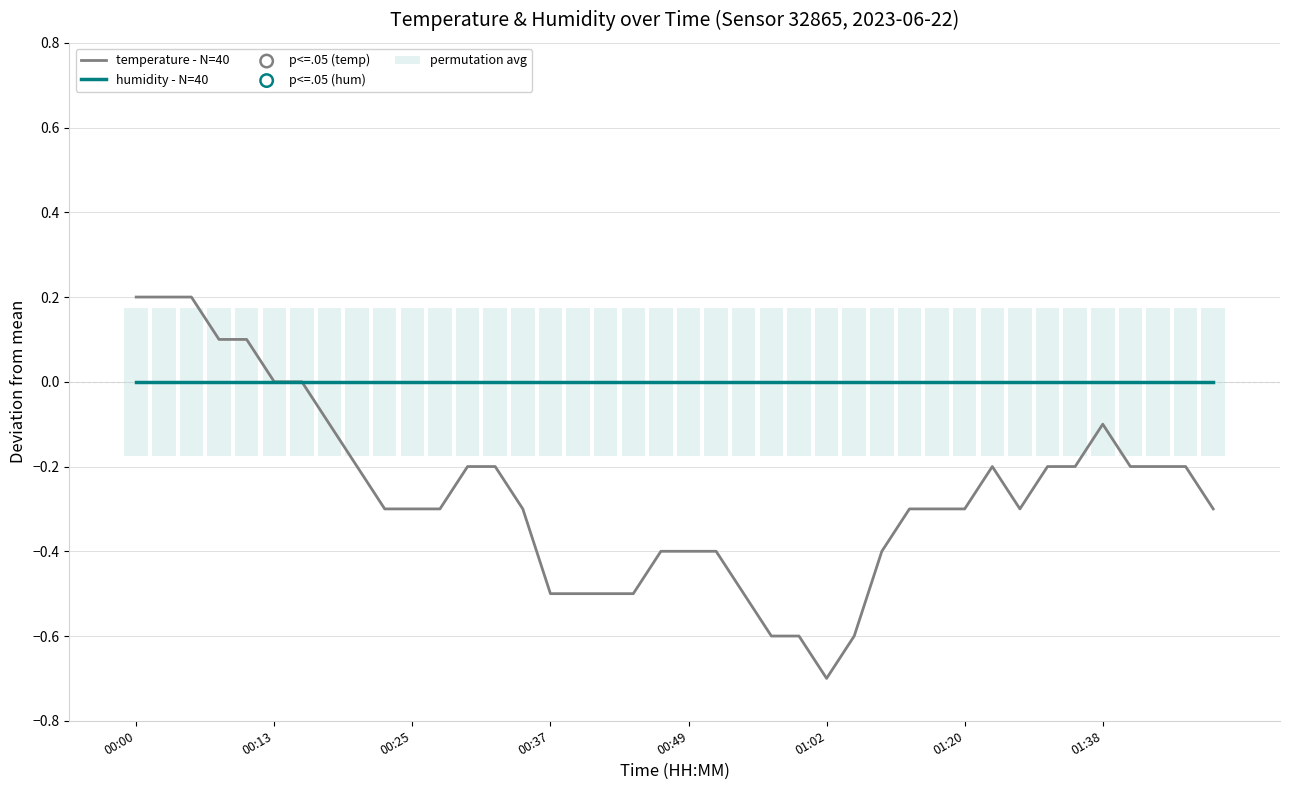

At which category is the sum across all series the highest?

00:00